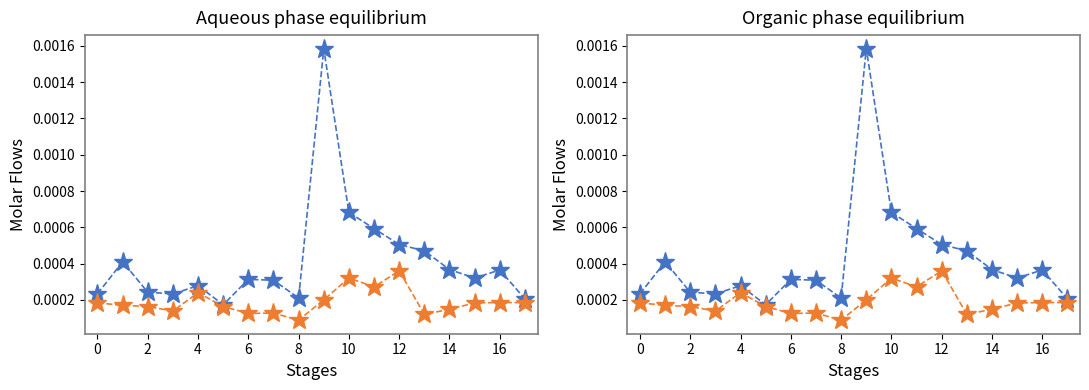

Does the chart have visible grid lines?

No